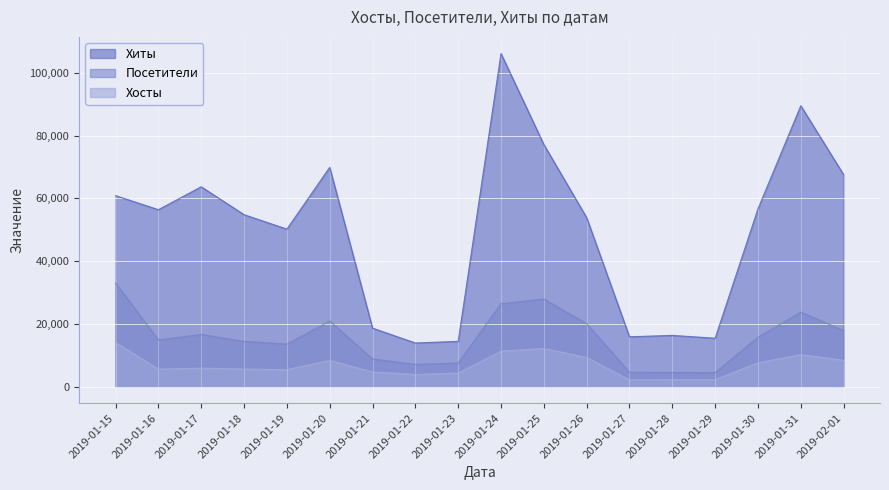

At which category is the sum across all series the highest?

2019-01-24